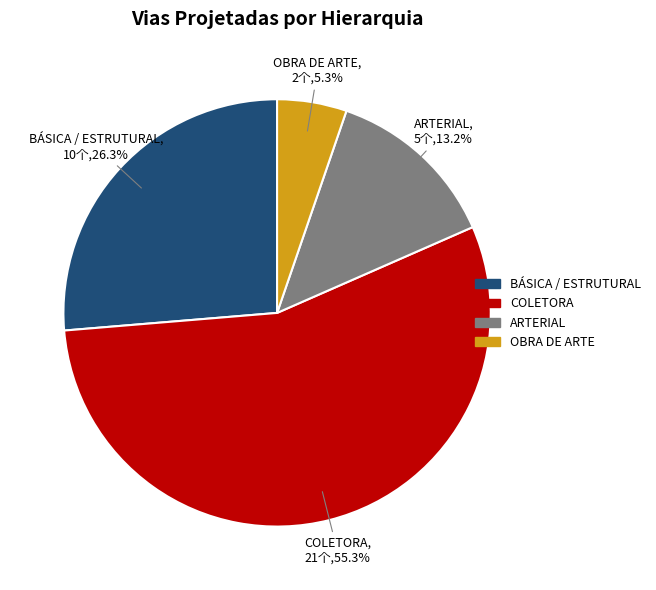

Does any single category account for the majority?

Yes